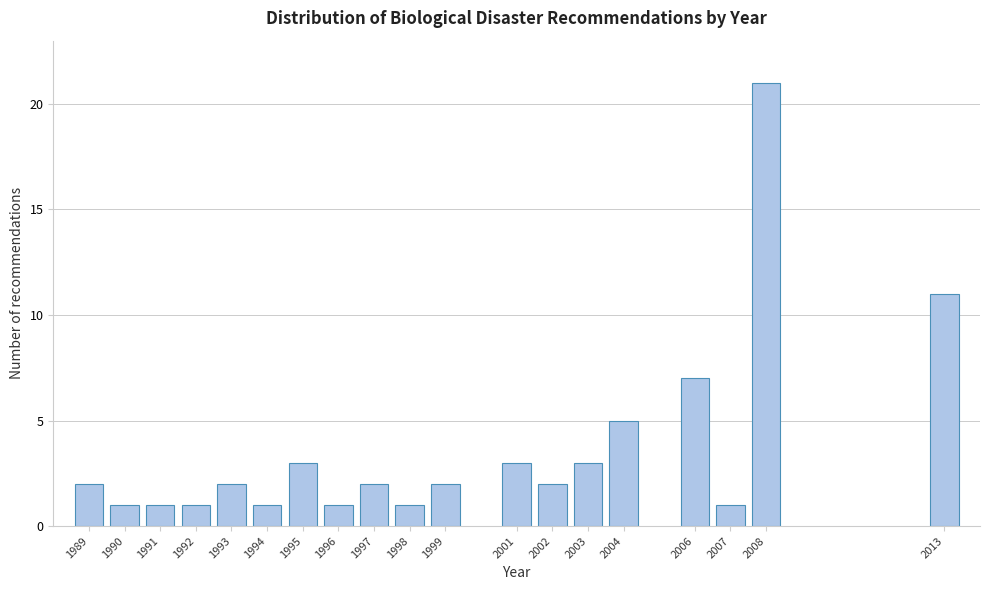

Reading right to left, what are all the values shown in this chart?

2013=11	2008=21	2007=1	2006=7	2004=5	2003=3	2002=2	2001=3	1999=2	1998=1	1997=2	1996=1	1995=3	1994=1	1993=2	1992=1	1991=1	1990=1	1989=2